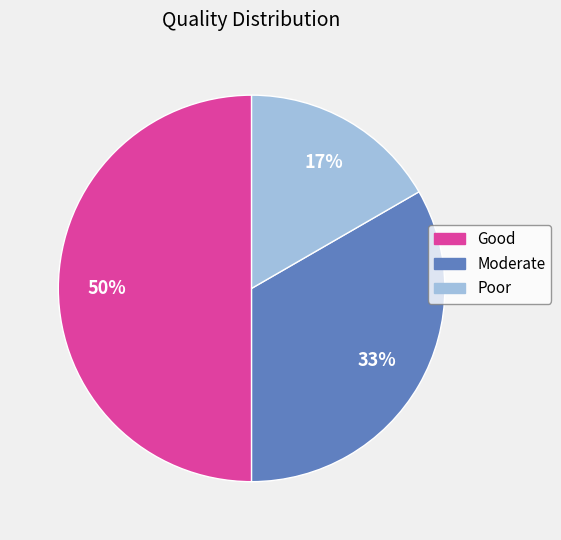

How many segments does this pie chart have?

3